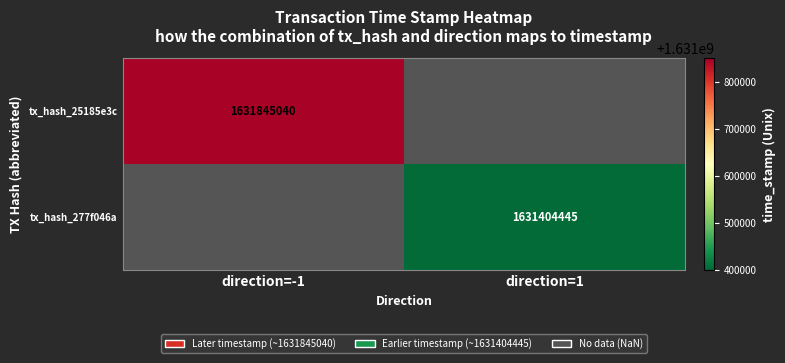

The tx_hash_25185e3c series shows 2196599290 at direction=-1. True or false?

False